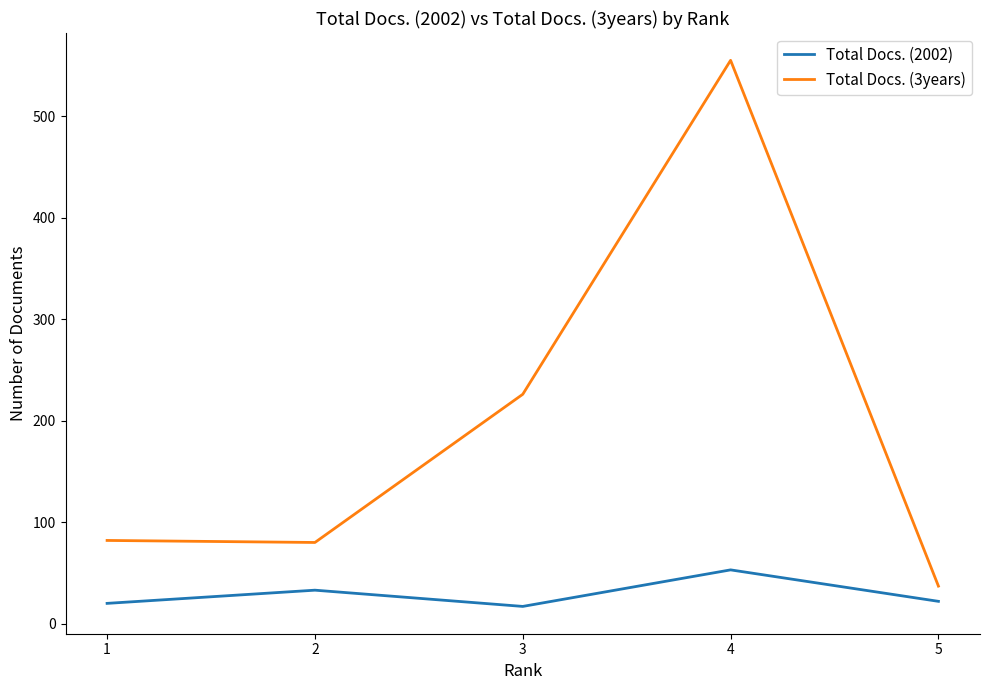

Which series has the largest range (max minus min)?

Total Docs. (3years)